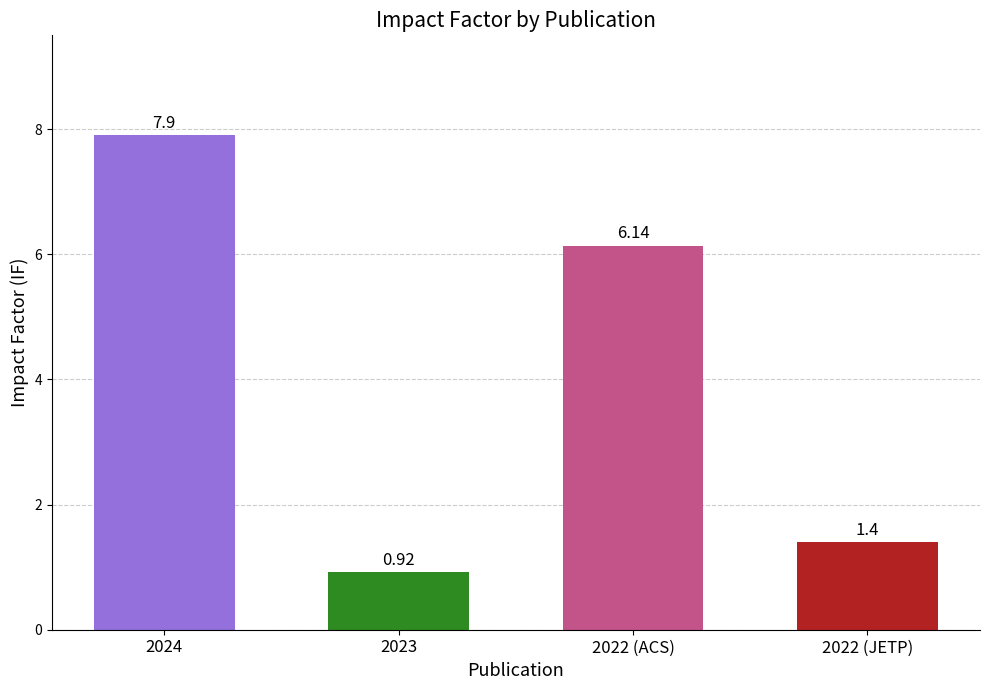

How many bars are there in total?

4